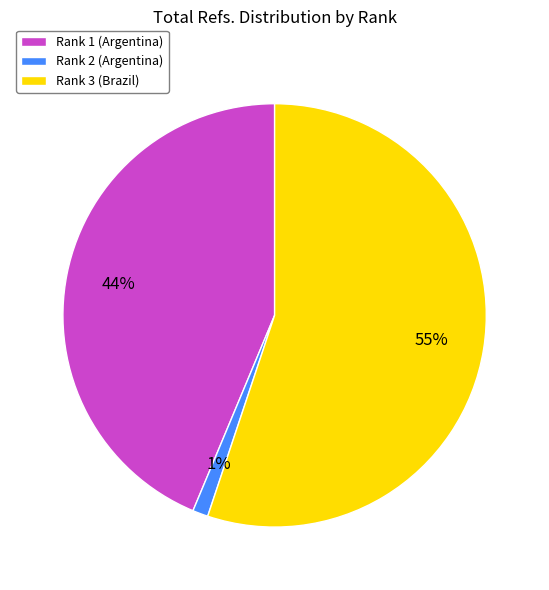

To the nearest percent, what is the combined percentage of Rank 3 (Brazil) and Rank 2 (Argentina)?

56%